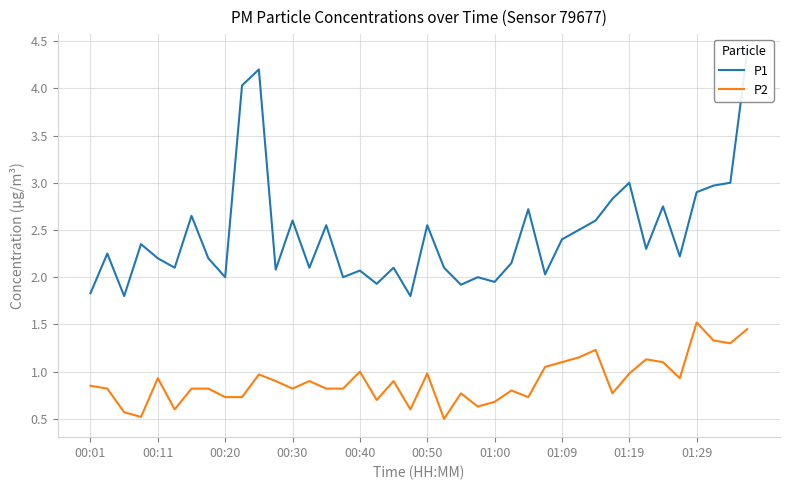

What is the value of the P2 point at the 4th from the left?

0.5